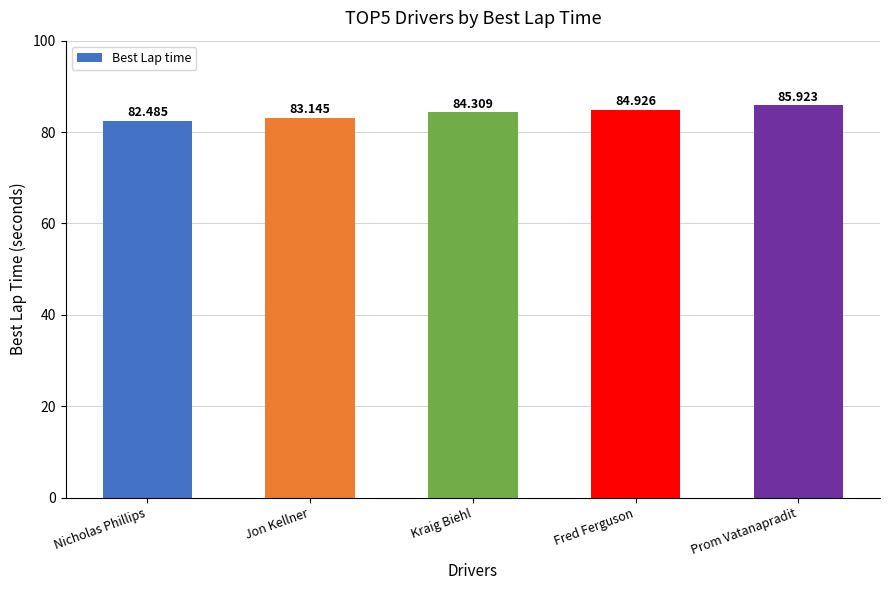

Reading left to right, transcribe all the data shown in this chart.

82.5	83.1	84.3	84.9	85.9